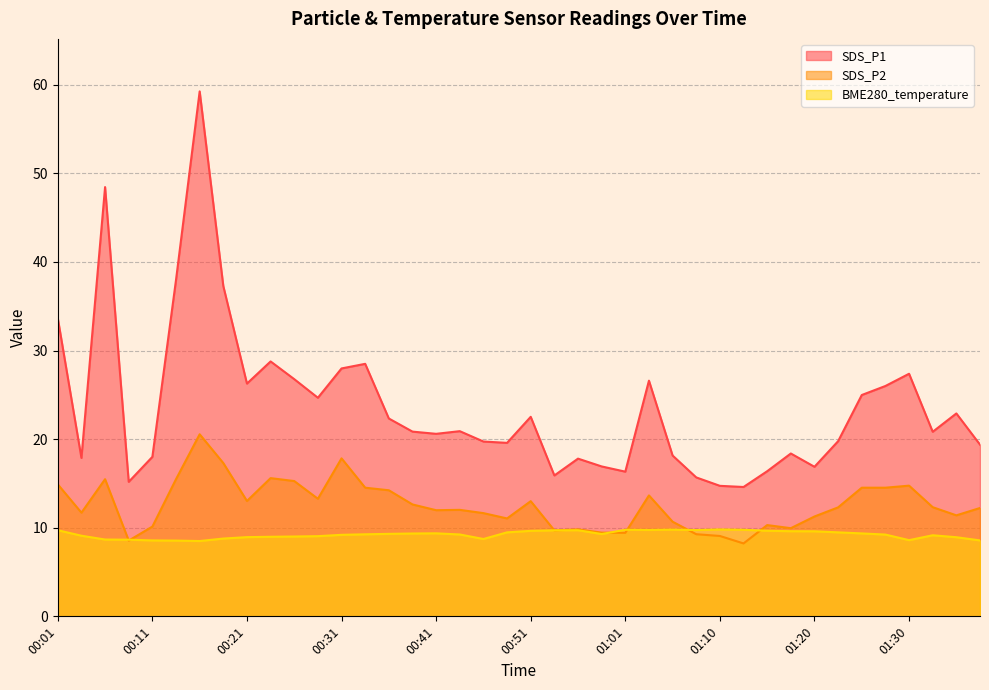

At which label is SDS_P2 closest to 14?

00:36